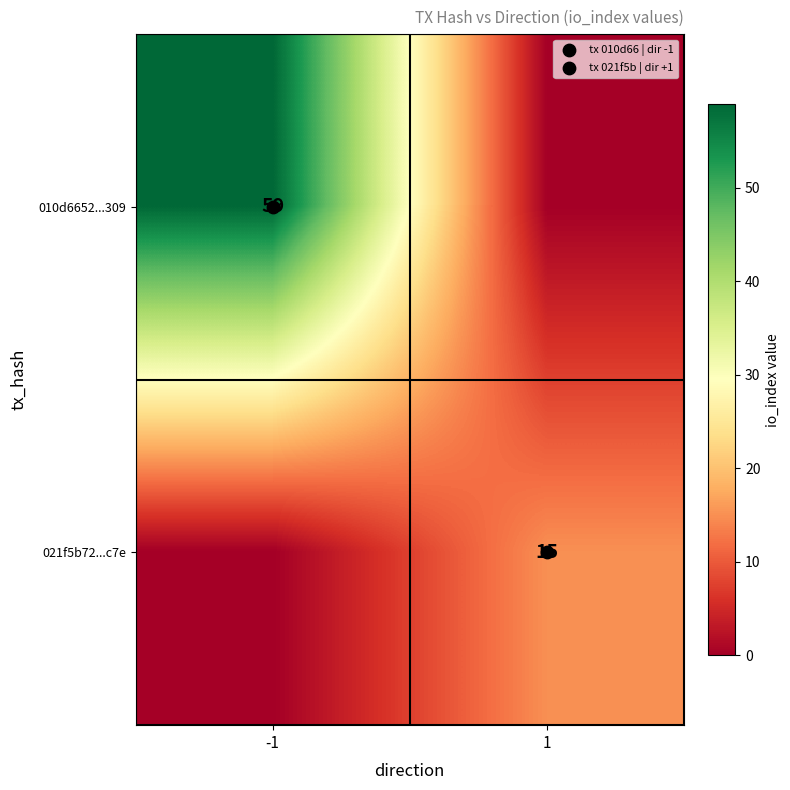

True or false: 021f5b72...c7e has a value of -5 at -1.

False